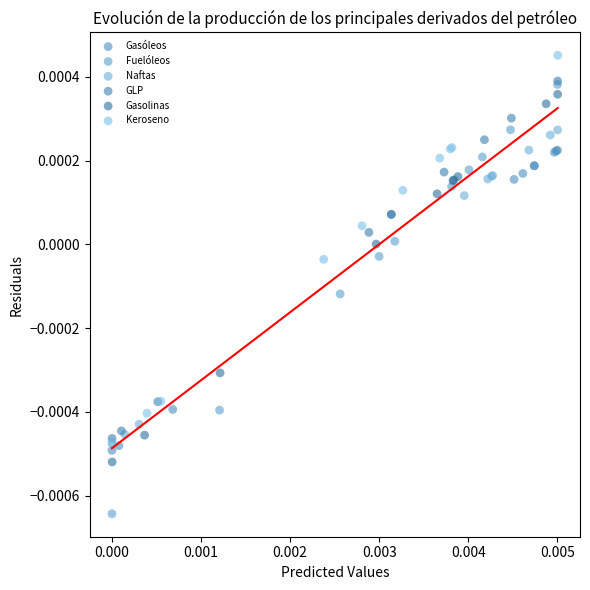

Which series contains the lowest Y value?

Fuelóleos